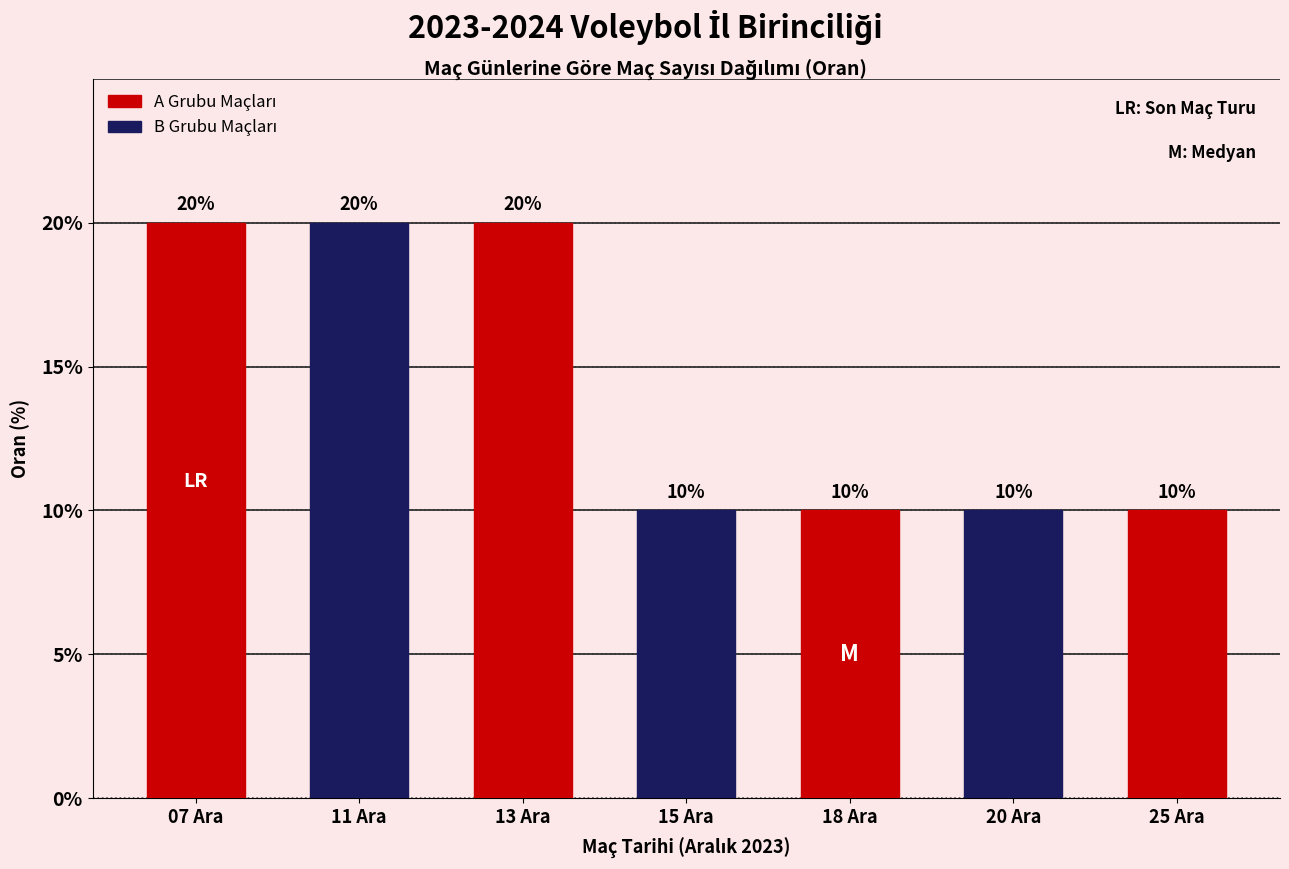

Reading left to right, what are all the values shown in this chart?

07 Ara=20	11 Ara=20	13 Ara=20	15 Ara=10	18 Ara=10	20 Ara=10	25 Ara=10